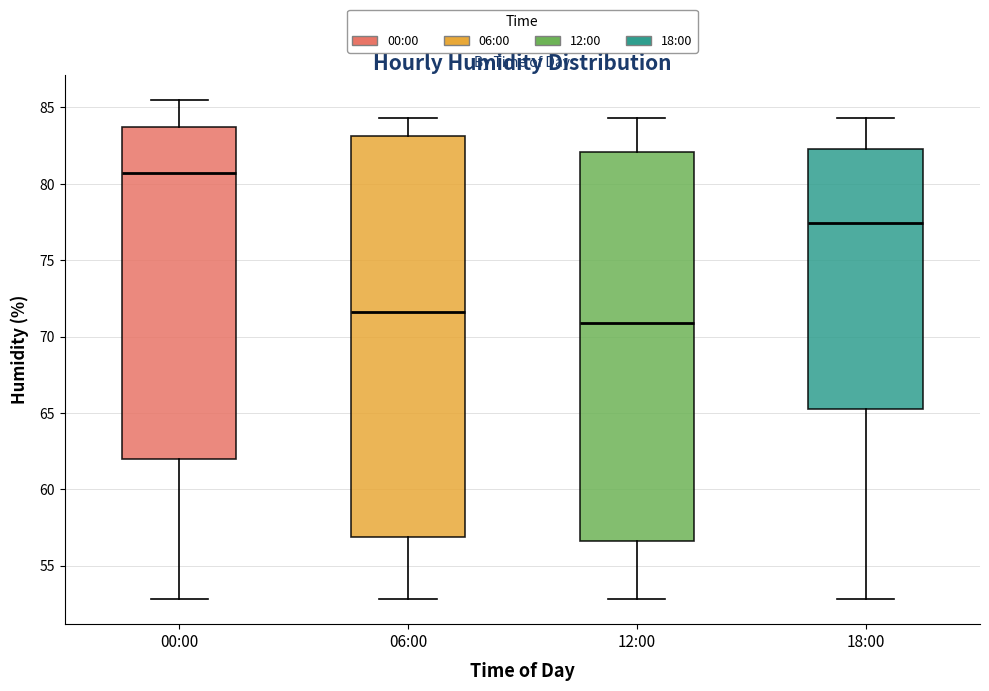

Reading left to right, read every box against the y-axis: the position of its median line, the range the box covers, and the ends of its whiskers. The values are not printed on the chart, so give them approximately, as read against the axis.

00:00: median 80.5, box 62.0 to 84.0, whiskers 53.0 to 85.5
06:00: median 71.5, box 57.0 to 83.0, whiskers 53.0 to 84.5
12:00: median 71.0, box 56.5 to 82.0, whiskers 53.0 to 84.5
18:00: median 77.5, box 65.5 to 82.5, whiskers 53.0 to 84.5